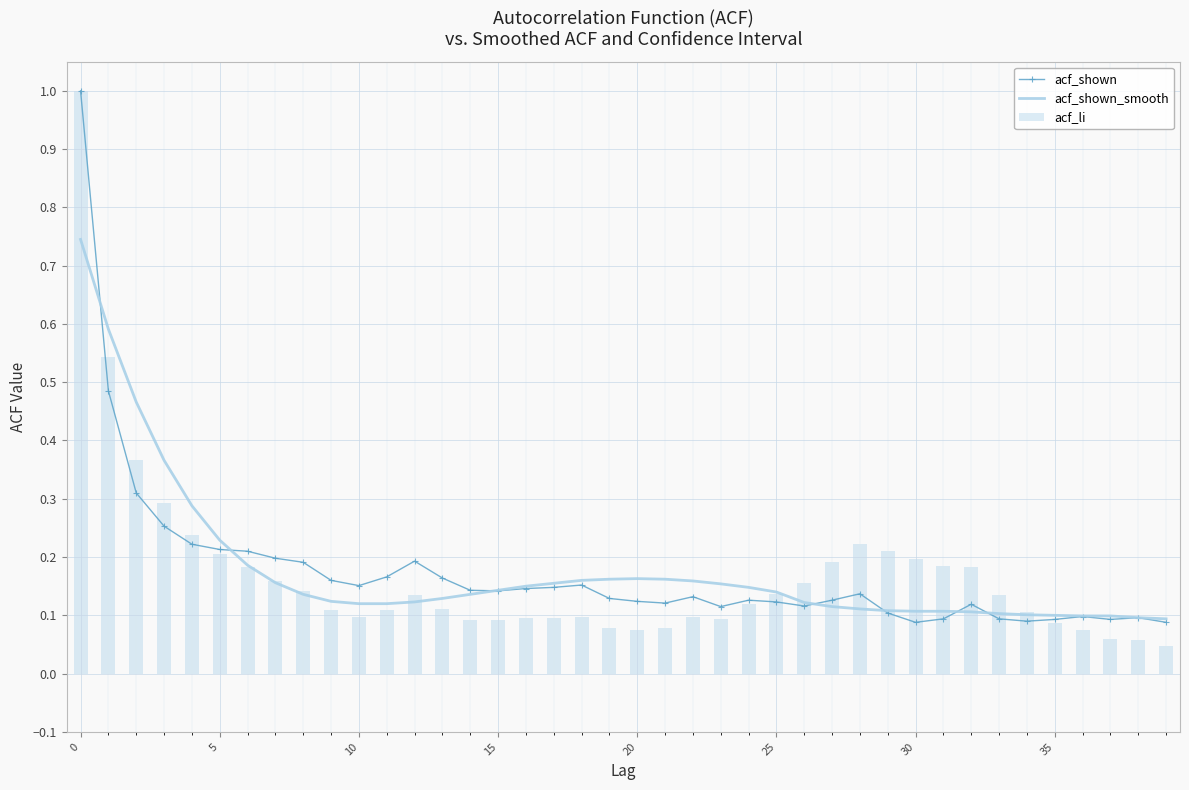

At 16, list the series in order from smallest to largest.

acf_li, acf_shown, acf_shown_smooth